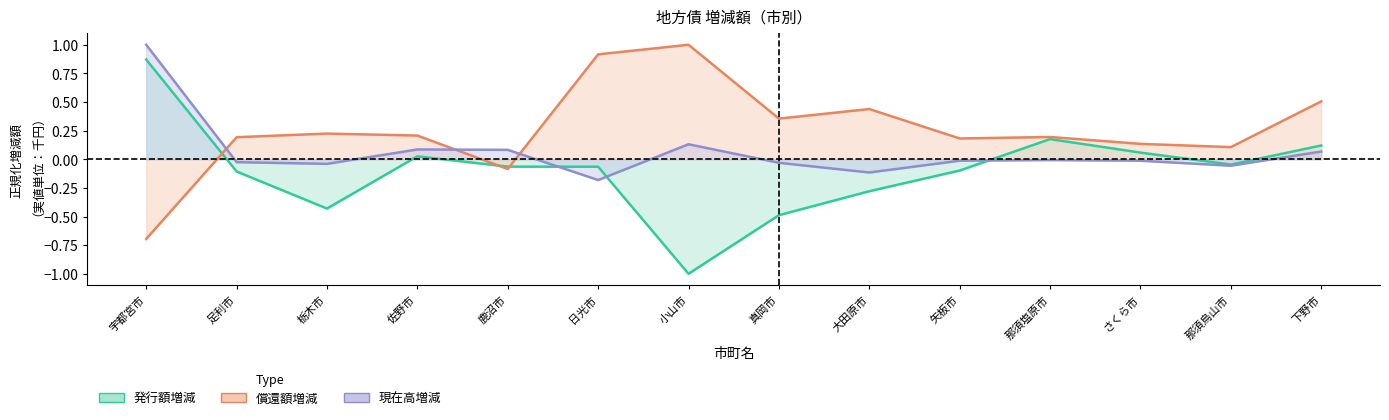

Reading left to right, list all the values displayed in this chart.

発行額増減 (col_3): 宇都宮市=0.9	足利市=-0.1	栃木市=-0.4	佐野市=0.0	鹿沼市=-0.1	日光市=-0.1	小山市=-1.0	真岡市=-0.5	大田原市=-0.3	矢板市=-0.1	那須塩原市=0.2	さくら市=0.1	那須烏山市=-0.0	下野市=0.1
償還額増減 (col_8): 宇都宮市=-0.7	足利市=0.2	栃木市=0.2	佐野市=0.2	鹿沼市=-0.1	日光市=0.9	小山市=1.0	真岡市=0.4	大田原市=0.4	矢板市=0.2	那須塩原市=0.2	さくら市=0.1	那須烏山市=0.1	下野市=0.5
現在高増減 (col_13): 宇都宮市=1.0	足利市=-0.0	栃木市=-0.0	佐野市=0.1	鹿沼市=0.1	日光市=-0.2	小山市=0.1	真岡市=-0.0	大田原市=-0.1	矢板市=-0.0	那須塩原市=-0.0	さくら市=-0.0	那須烏山市=-0.1	下野市=0.1